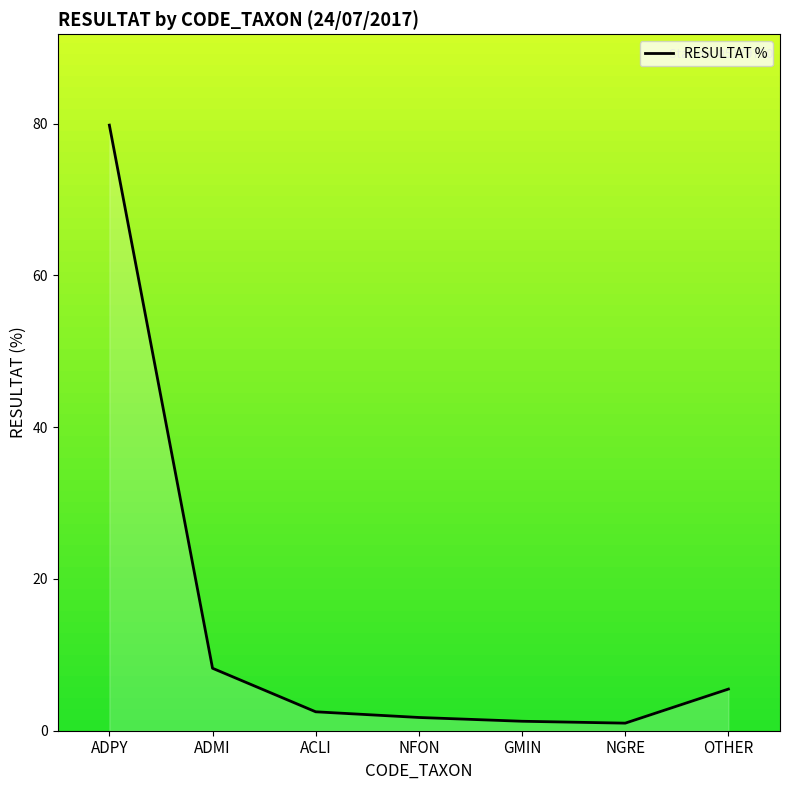

What position from the right is ADMI?

6